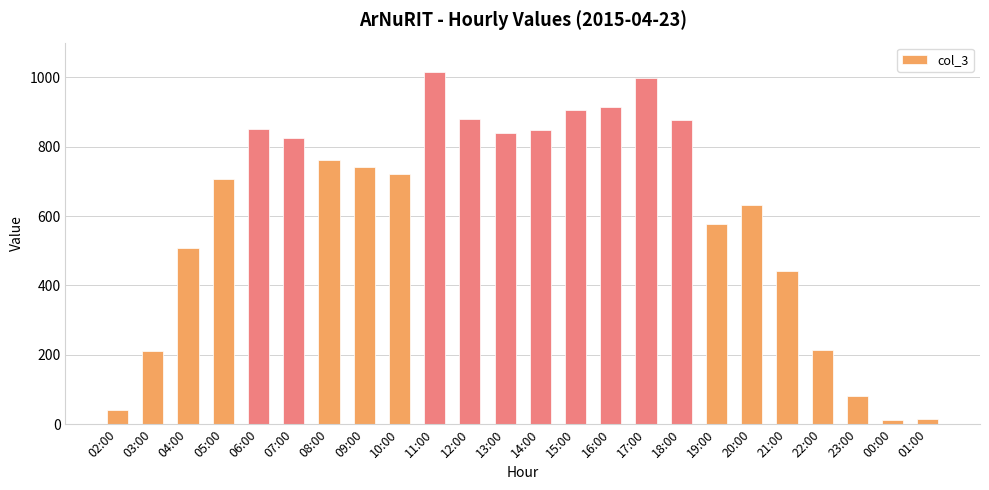

What is the label of the 2nd bar from the right?

00:00